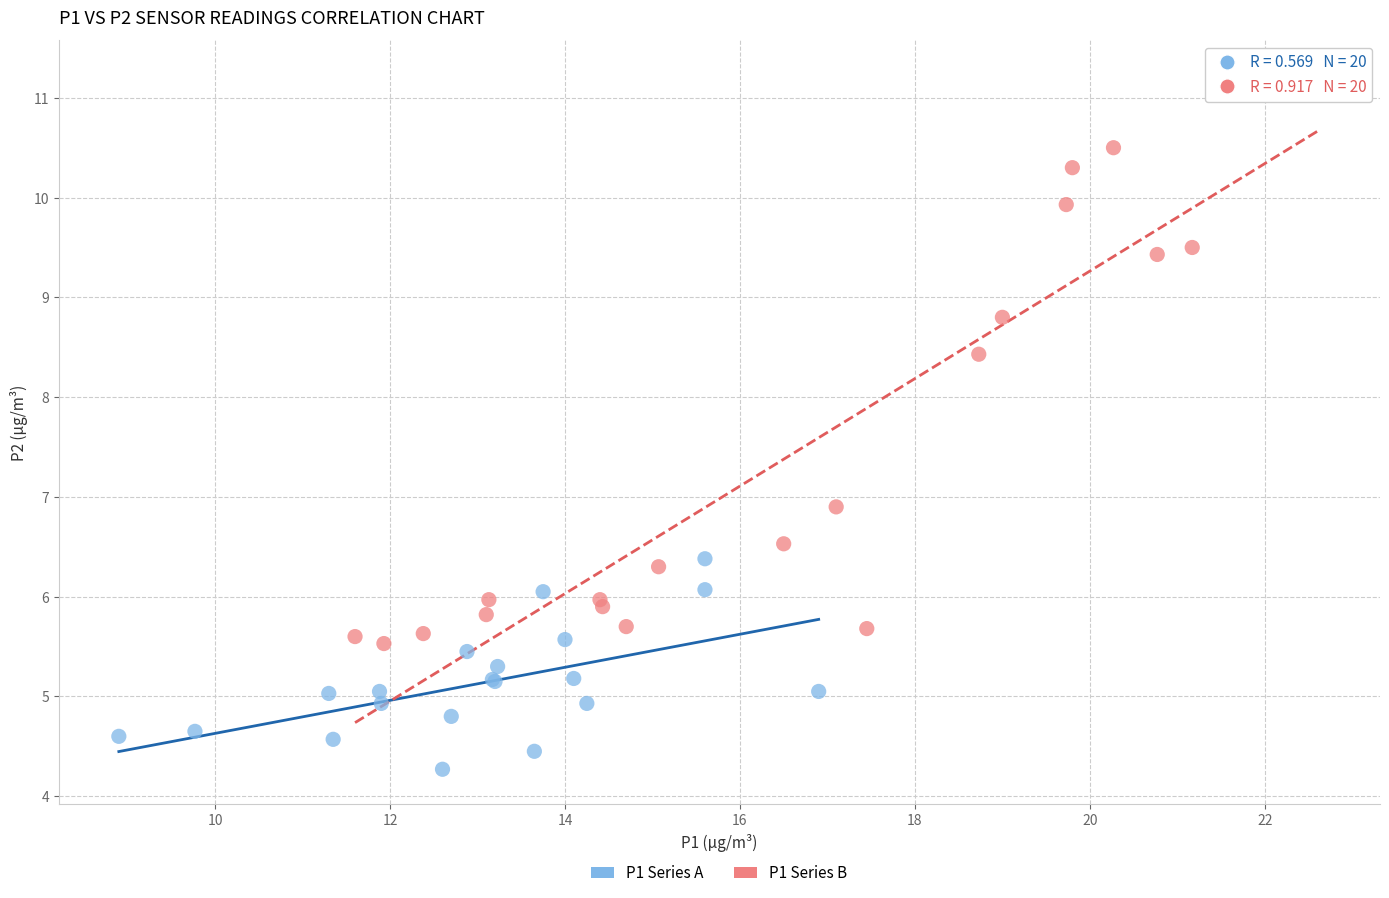

Which series reaches the minimum Y coordinate?

P1 Series A